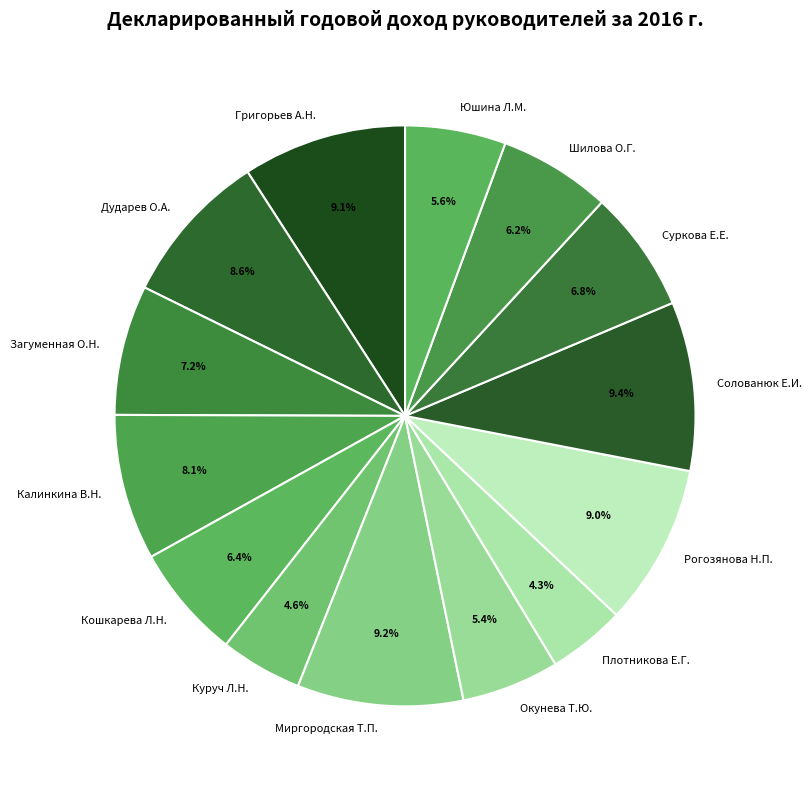

Is there any slice that represents more than half of the pie?

No